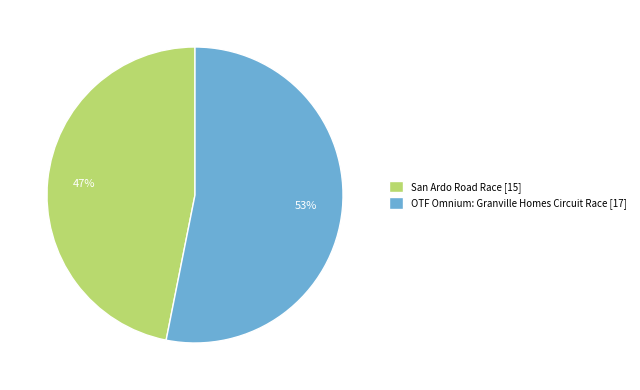

Rank the categories by value from highest to lowest.

OTF Omnium: Granville Homes Circuit Race, San Ardo Road Race